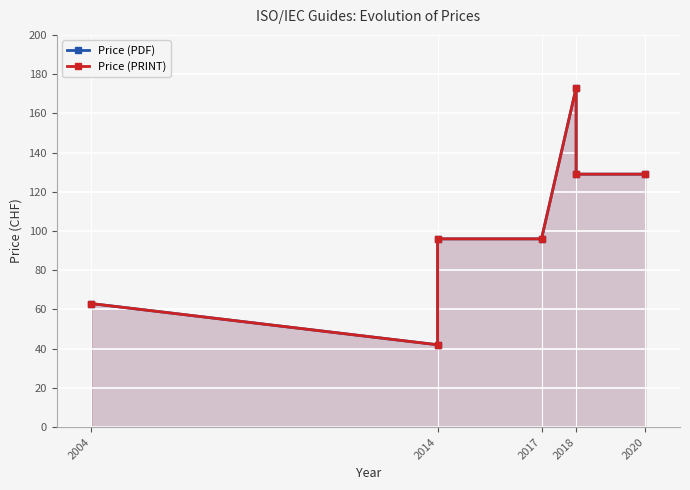

At which label does Price (PDF) reach its peak?

2018